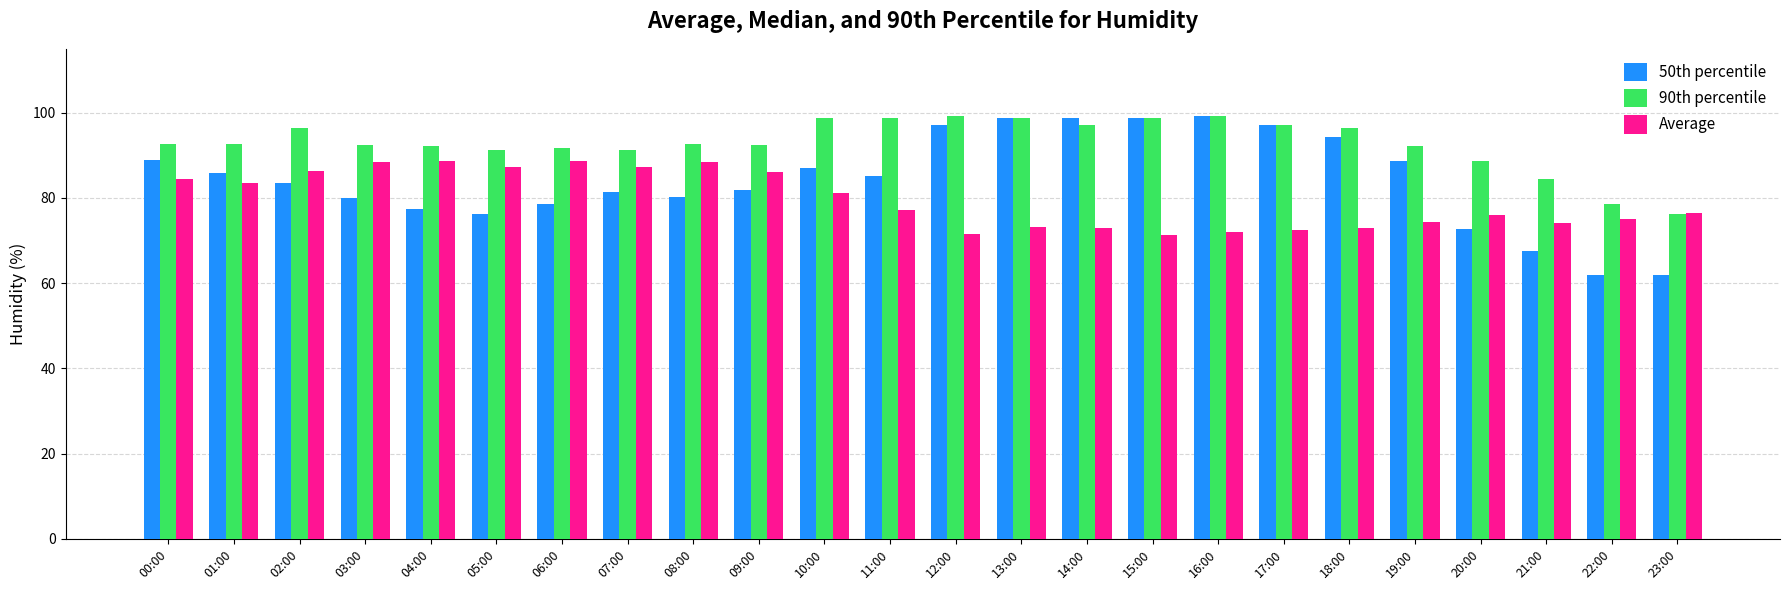

Which series has the largest total across all categories?

90th percentile